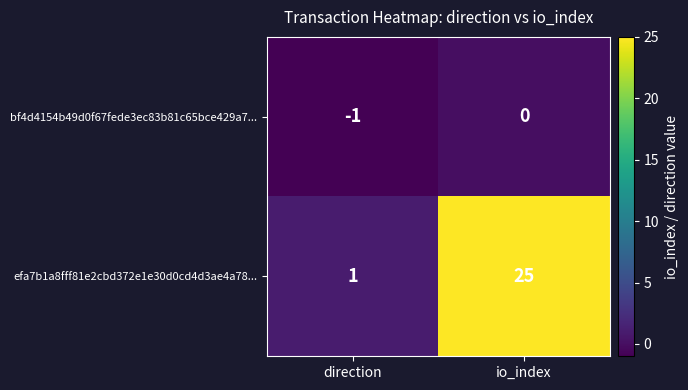

Between direction and io_index, which series saw the biggest shift?

efa7b1a8fff81e2cbd372e1e30d0cd4d3ae4a78...